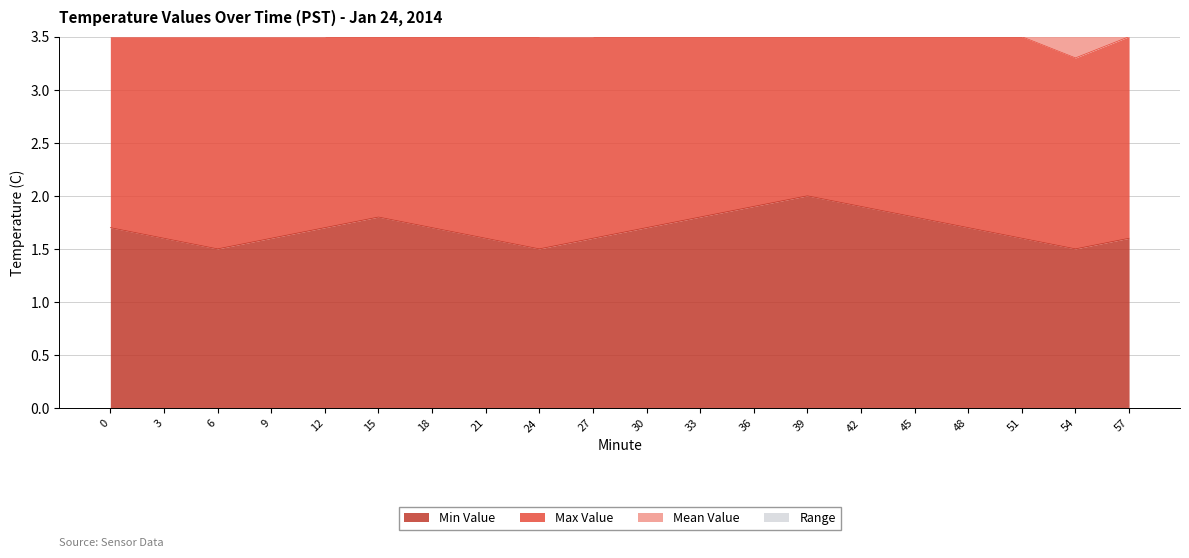

True or false: Max Value has a value of 6.4 at 42.

True